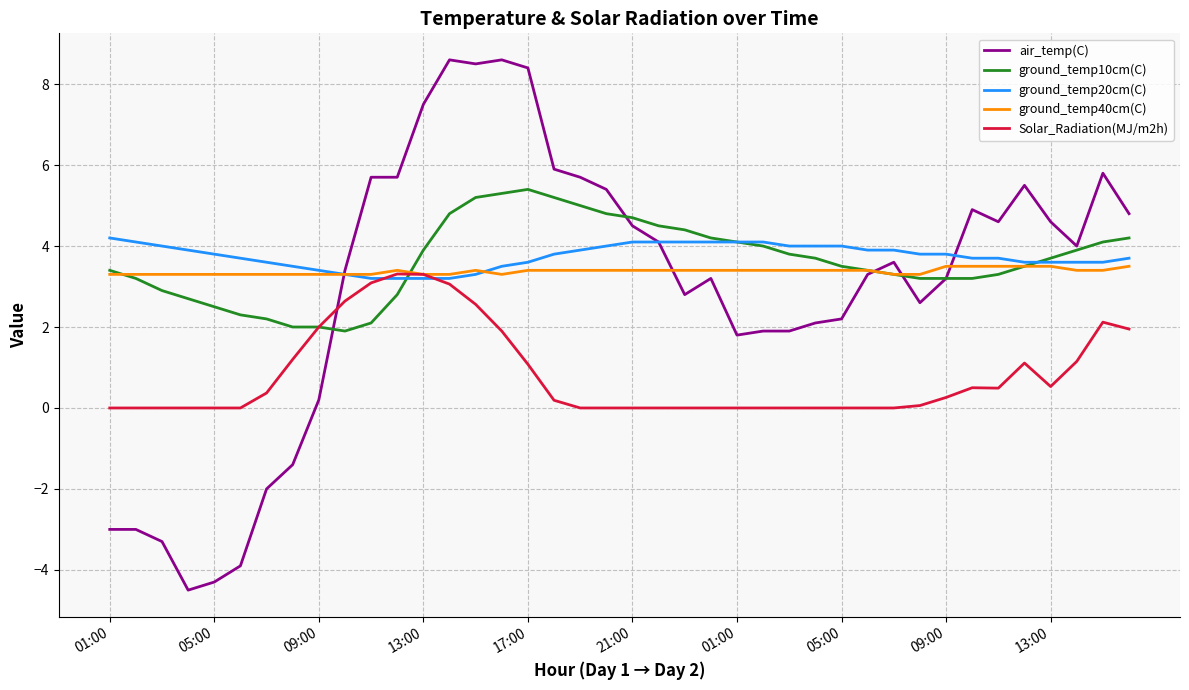

What is the minimum value shown in the chart?

-4.5